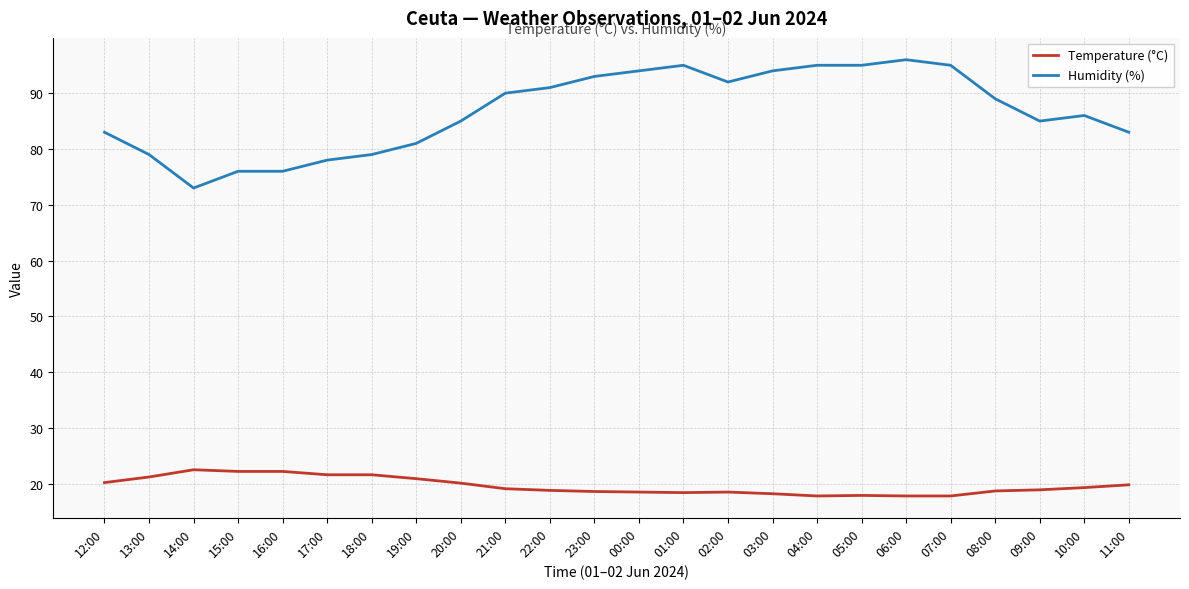

The value of Temperature (°C) at 10:00 is 19.3. True or false?

True